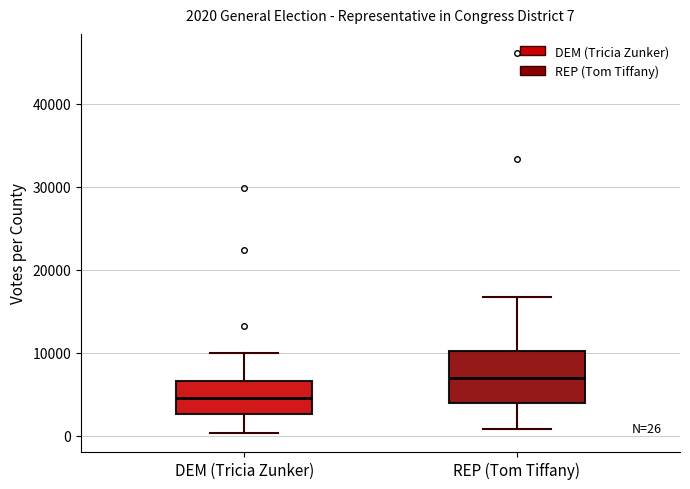

Comparing the boxes themselves (not the whiskers), which one is the tallest?

REP (Tom Tiffany)